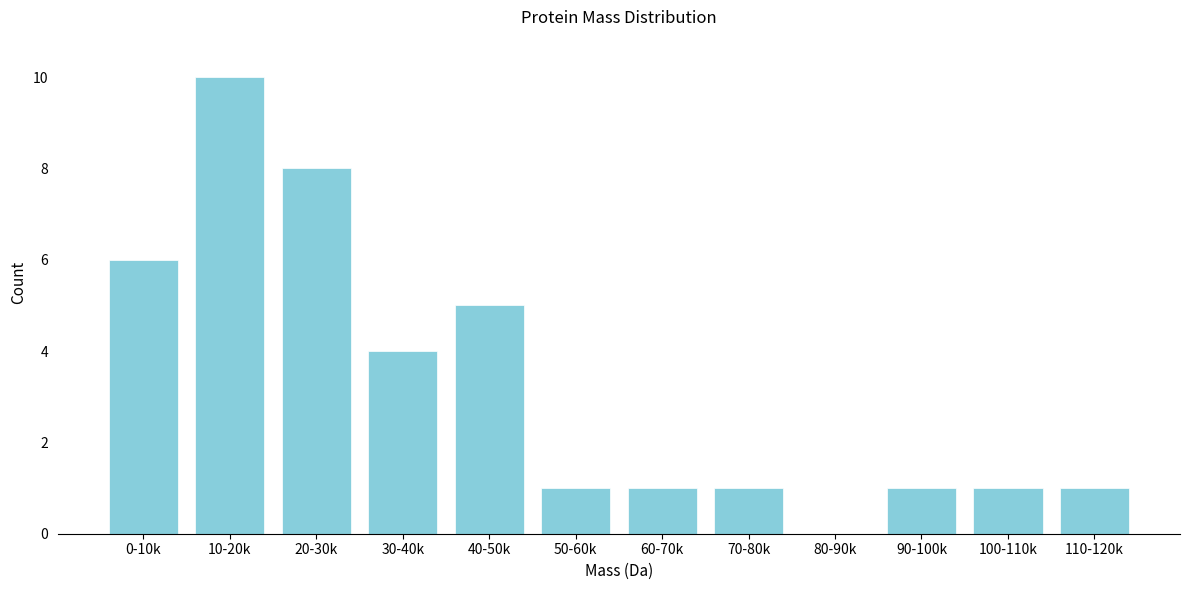

Reading left to right, transcribe all the data shown in this chart.

0-10k=6	10-20k=10	20-30k=8	30-40k=4	40-50k=5	50-60k=1	60-70k=1	70-80k=1	80-90k=0	90-100k=1	100-110k=1	110-120k=1